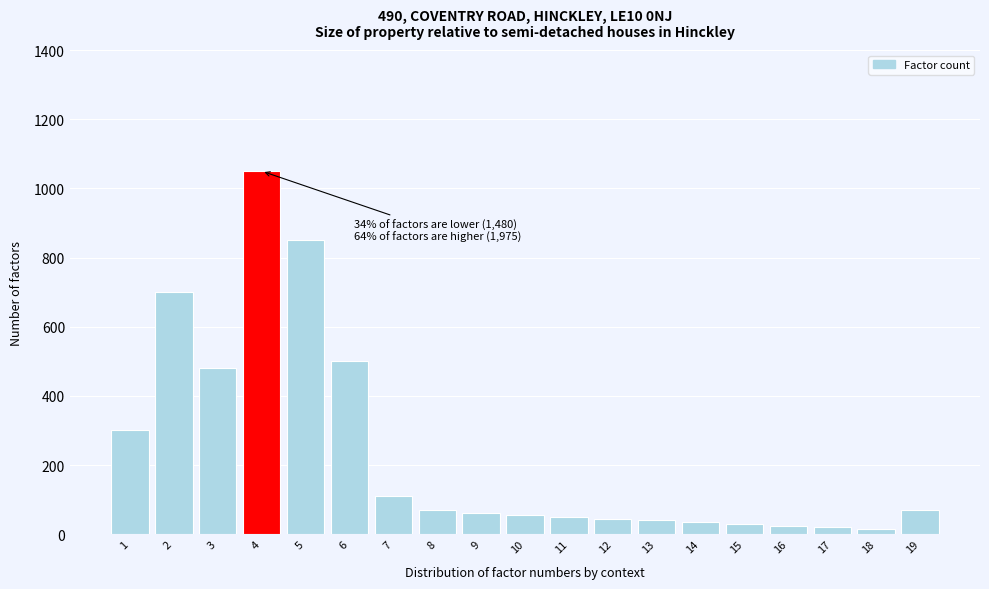

What is the change in value from 2 to 19?

-630